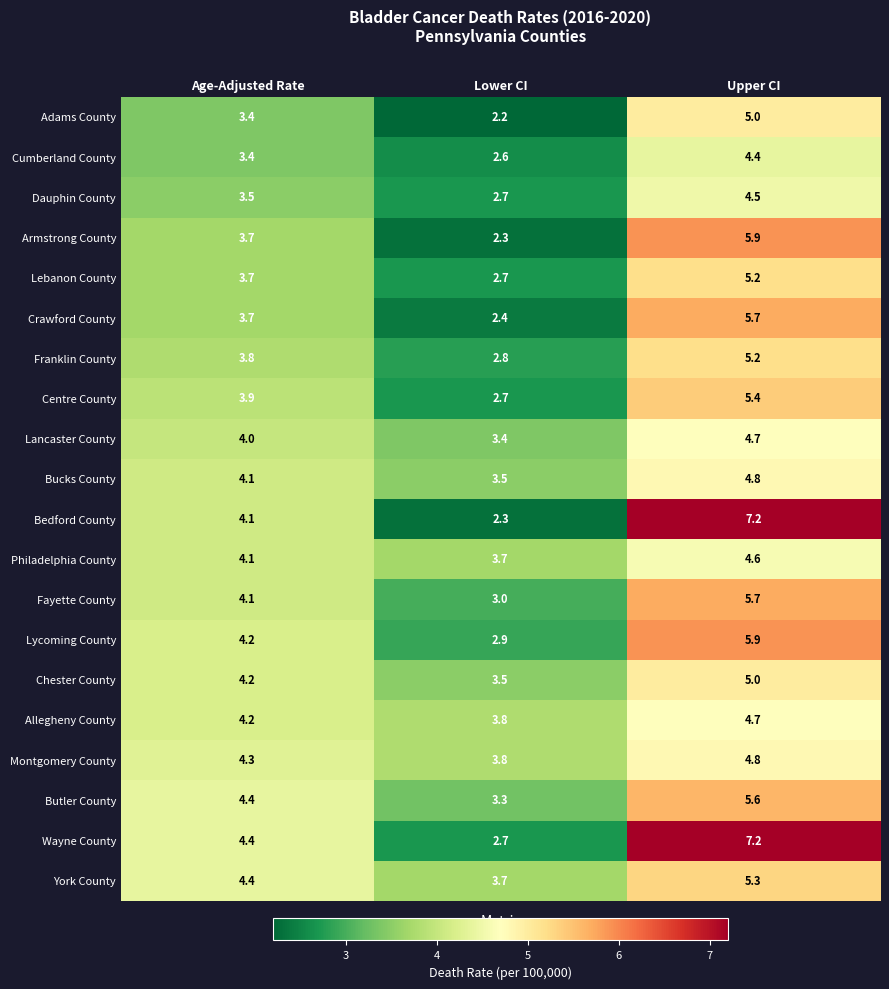

What is the spread (max minus min) of values at Lower CI?

1.6